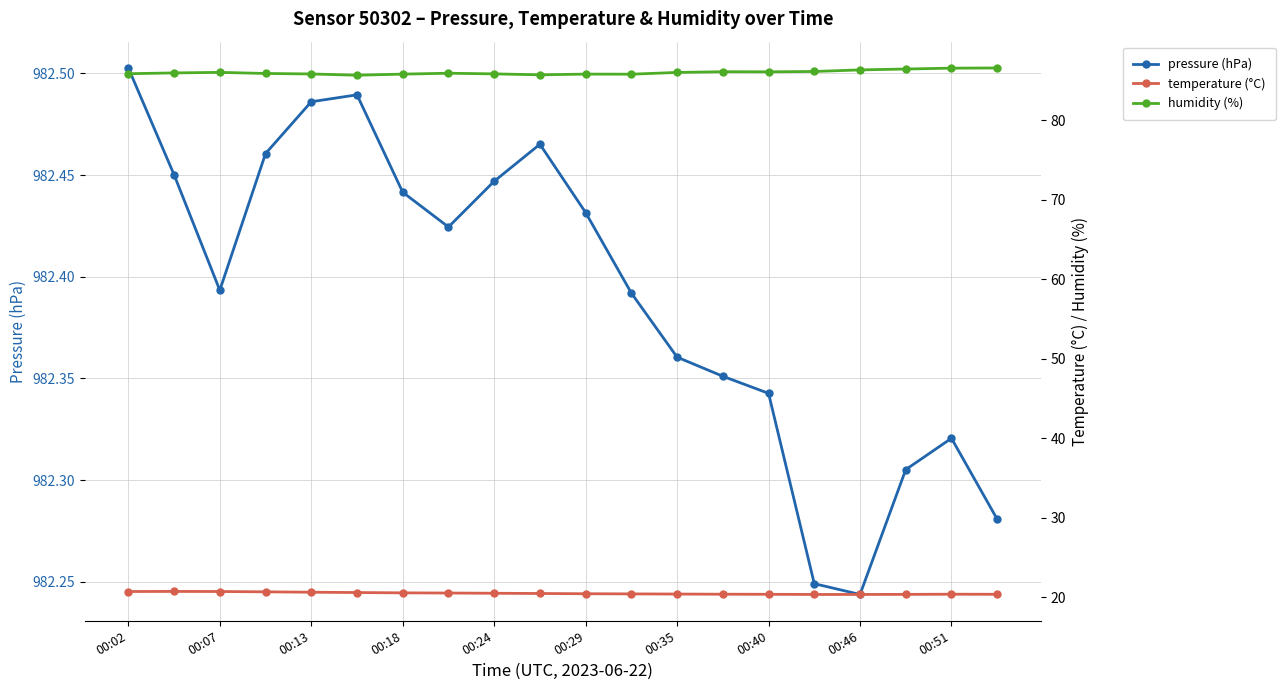

True or false: pressure (hPa) has a value of 982.5 at 00:02.

True